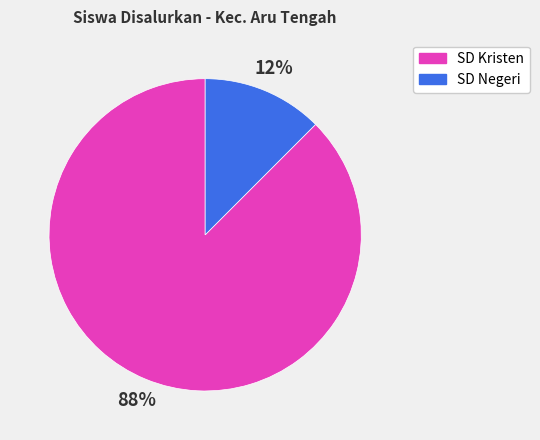

What is the majority slice?

SD Kristen